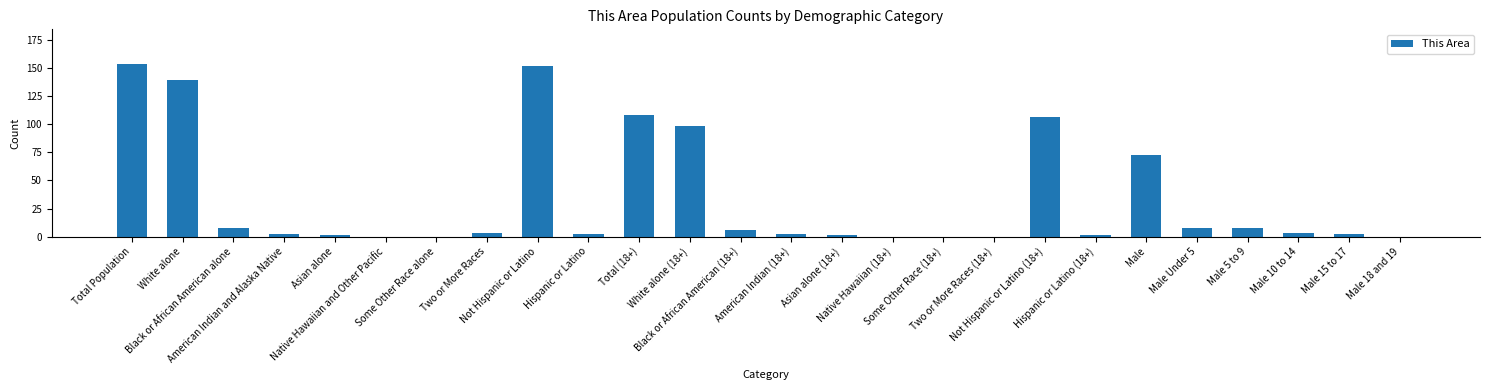

The chart shows a value of -94 at Some Other Race (18+). True or false?

False